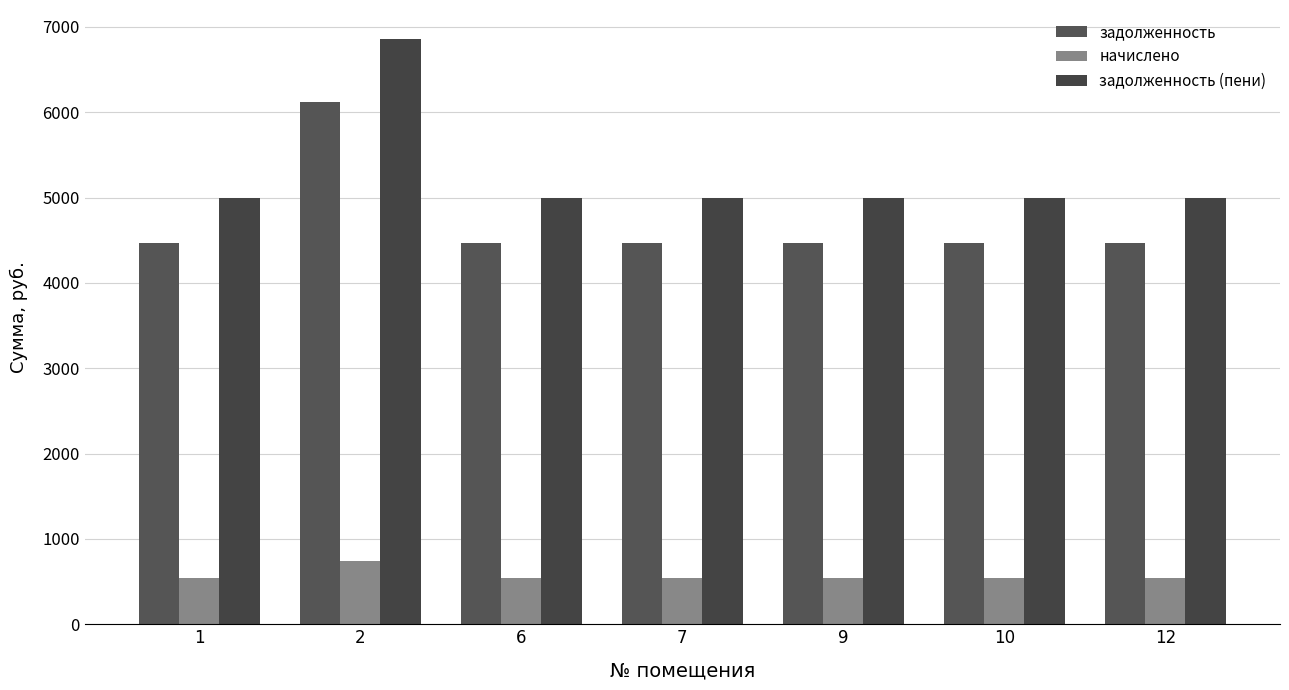

The value of задолженность at 10 is 4461.9. True or false?

True